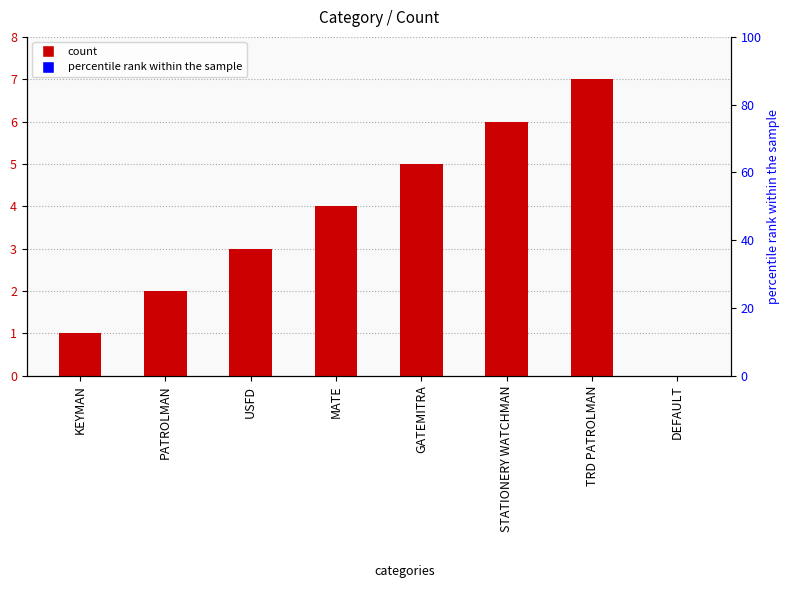

True or false: the data shows 7 at MATE.

False